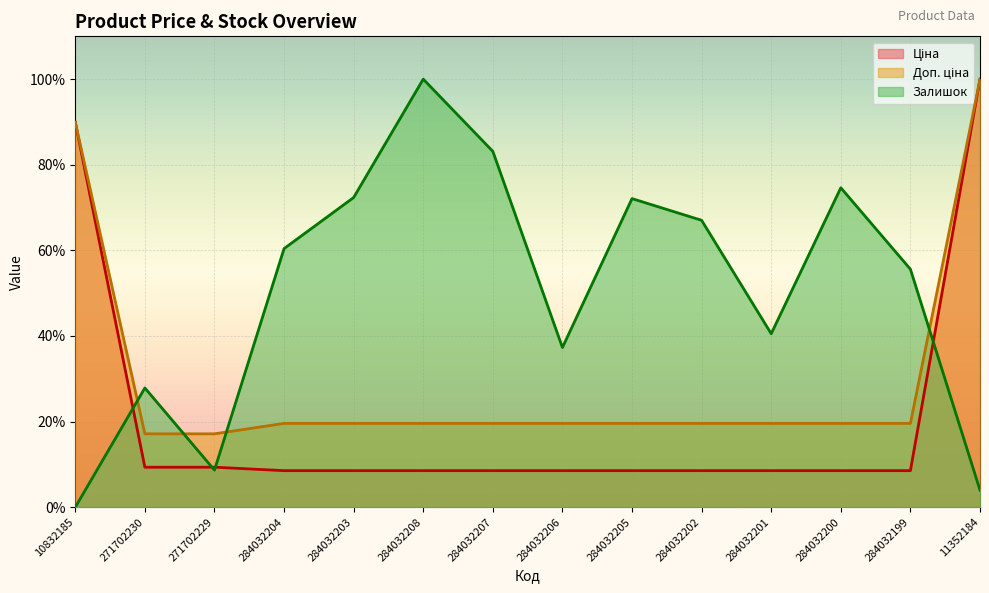

At which label does Залишок first exceed 60?

284032204